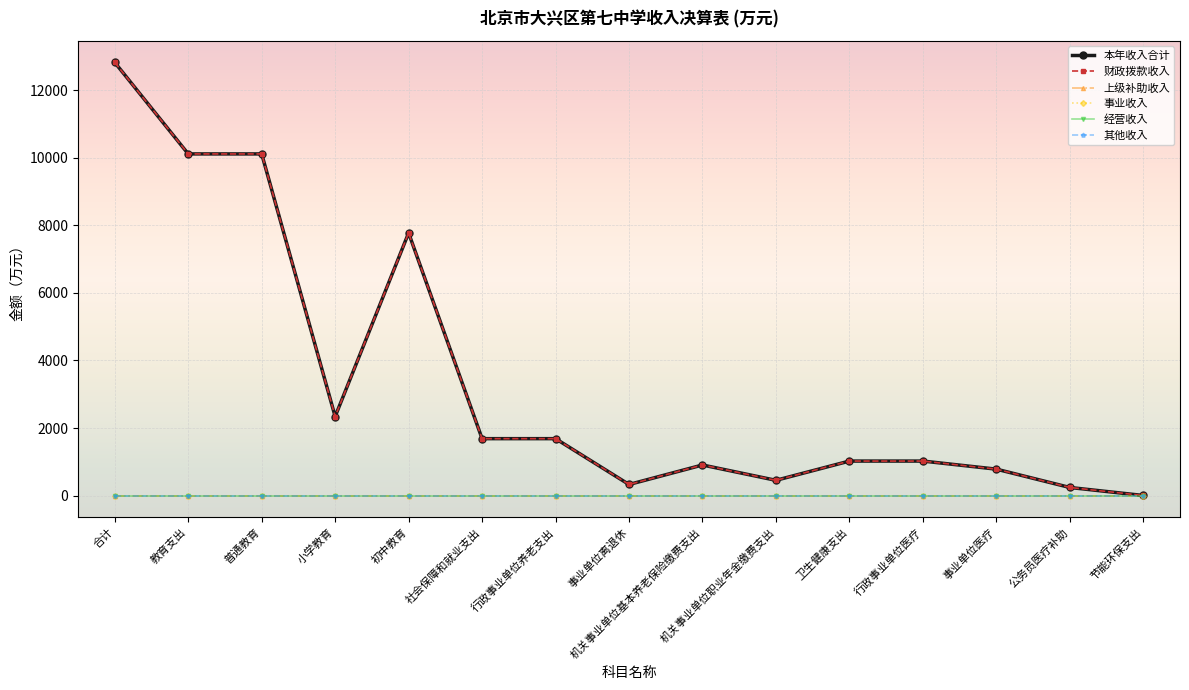

What is the label of the 2nd point from the left?

教育支出